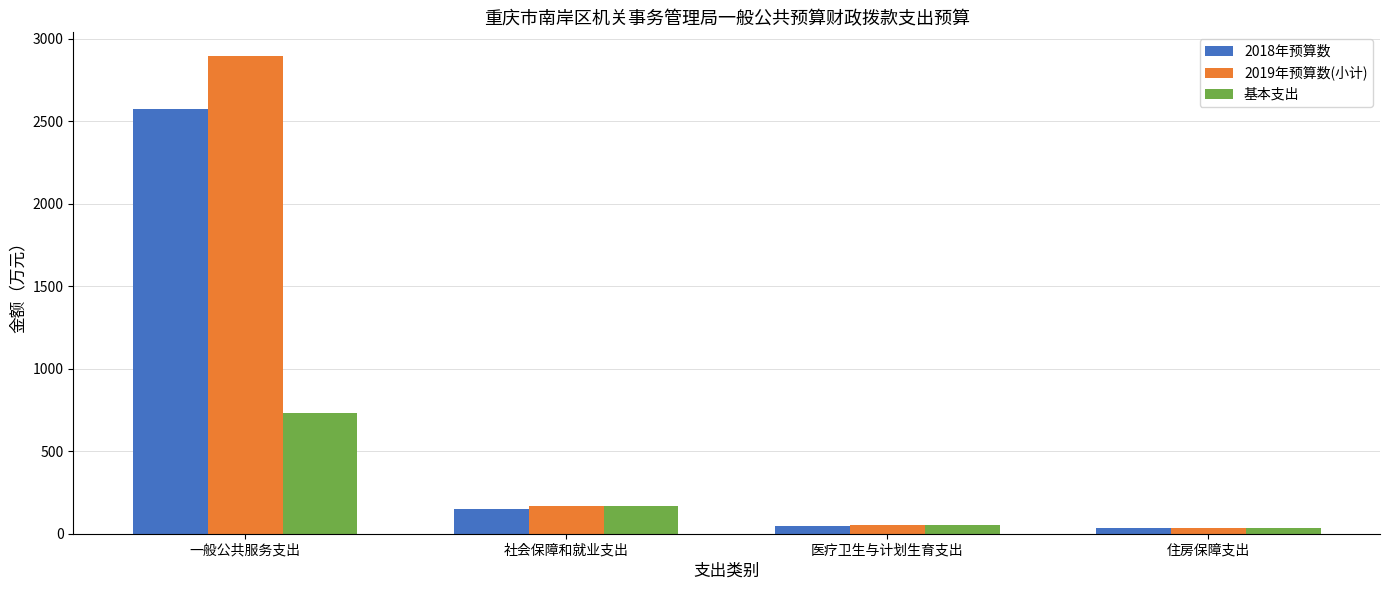

Is it true that 2019年预算数(小计) equals 2894.6 at 一般公共服务支出?

True